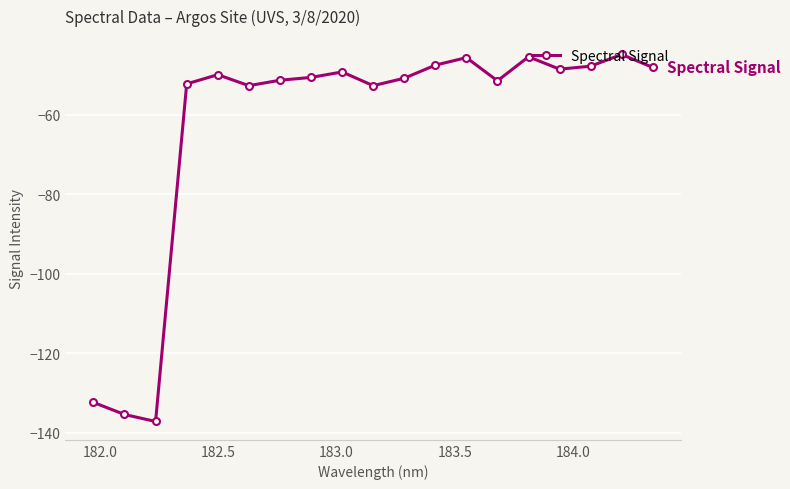

True or false: there are more than 2 points higher than both neighbors.

True